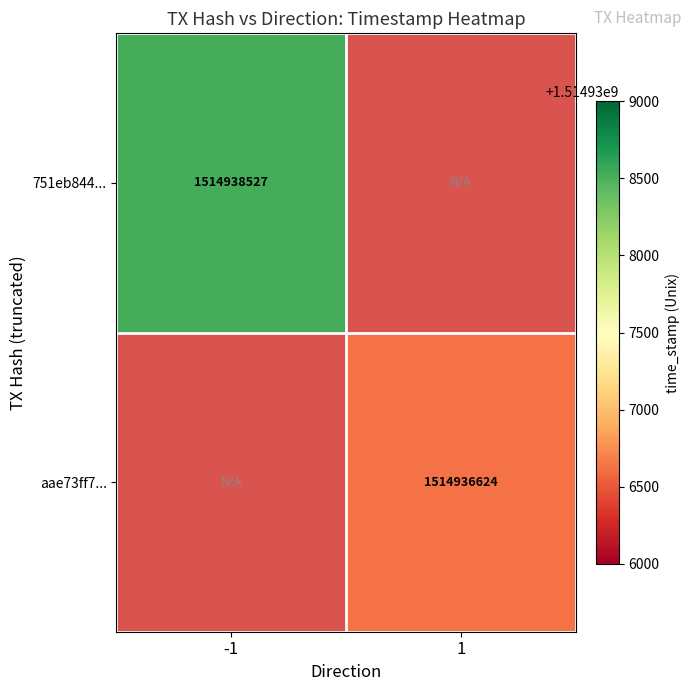

Is it true that 751eb844... equals 711578449 at -1?

False